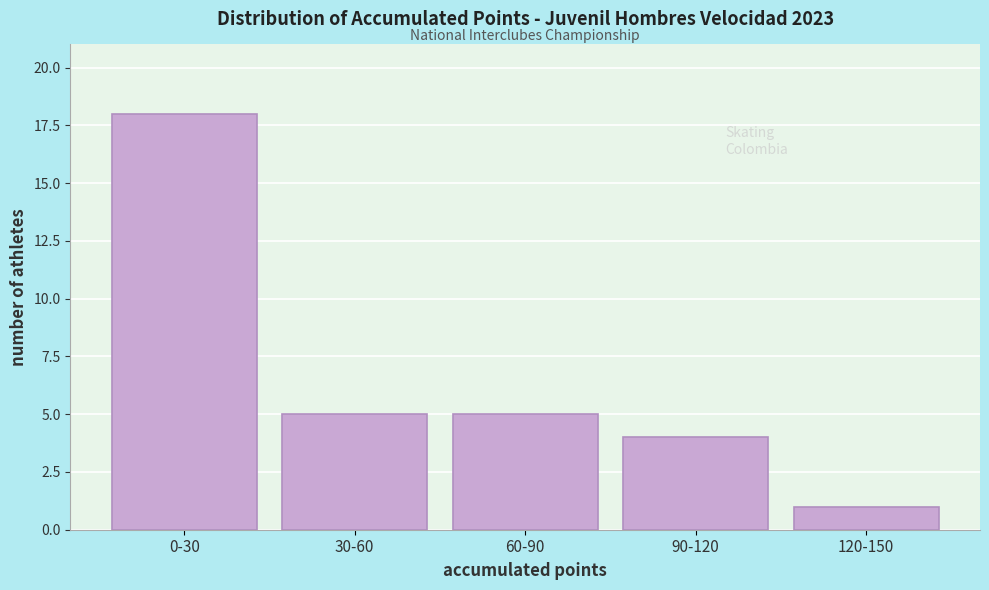

Reading left to right, extract all data points from this chart.

0-30=18	30-60=5	60-90=5	90-120=4	120-150=1